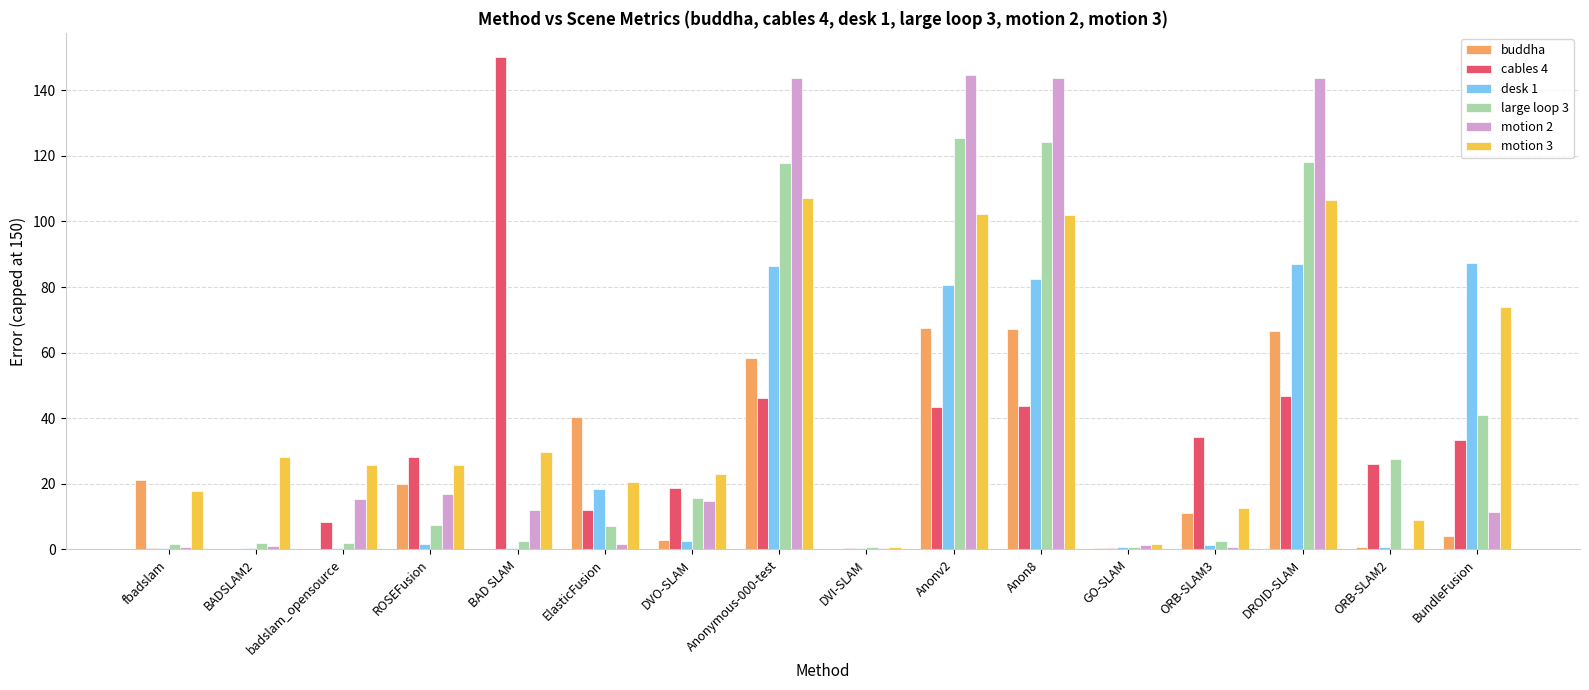

What is the sum of the motion 2 values at DVO-SLAM and ORB-SLAM3?

15.5